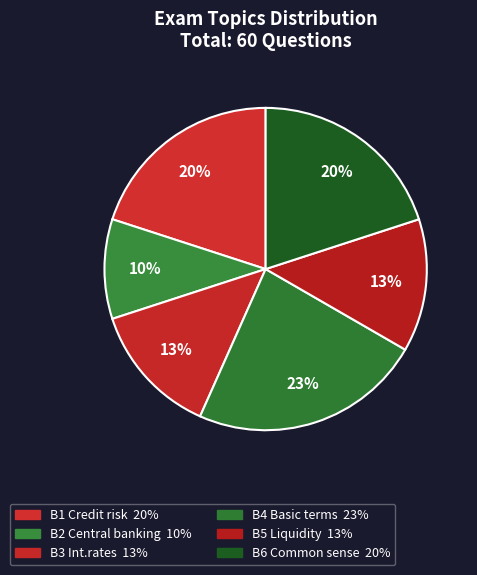

Does B4 Basic terms account for over 50% of the chart?

No